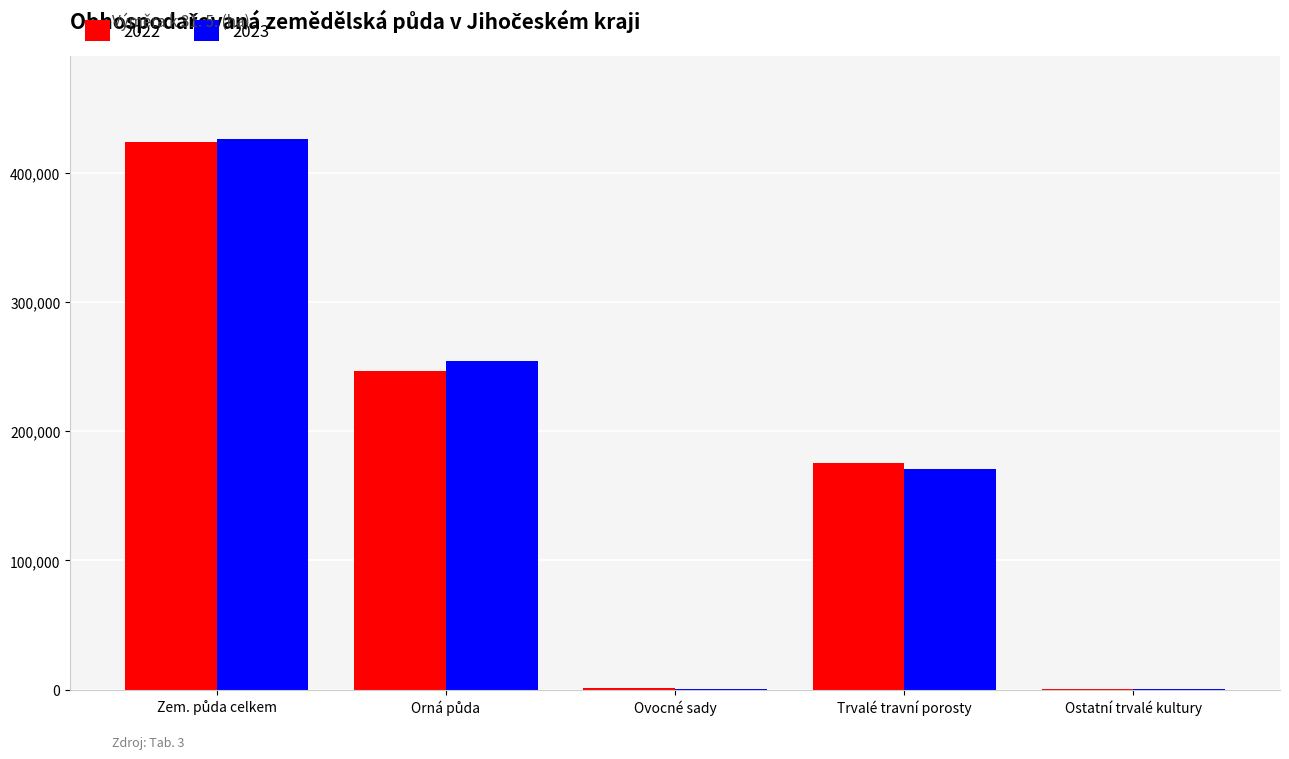

What is the greatest value displayed?

426272.5